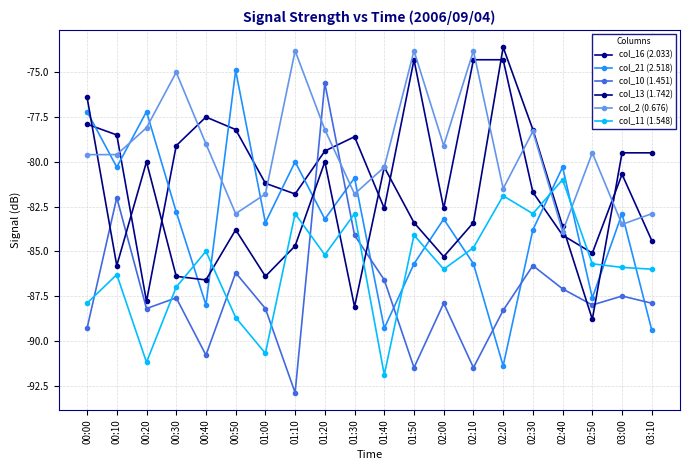

How many values in the col_10 (1.451) series exceed -87?

6